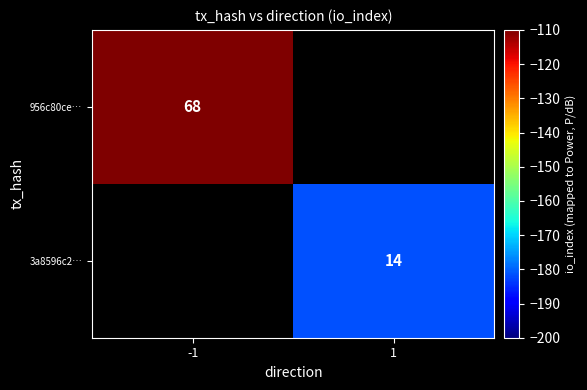

The value of 956c80ce… at -1 is 36. True or false?

False